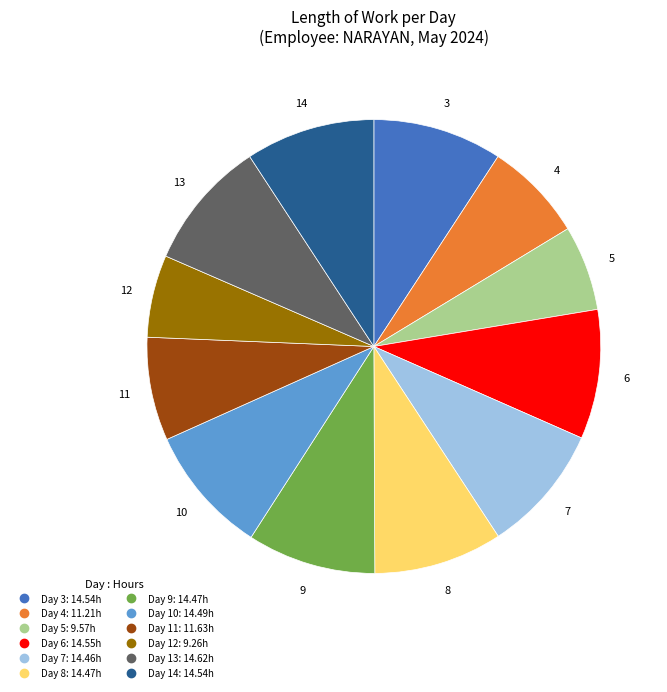

Is there any slice that represents more than half of the pie?

No